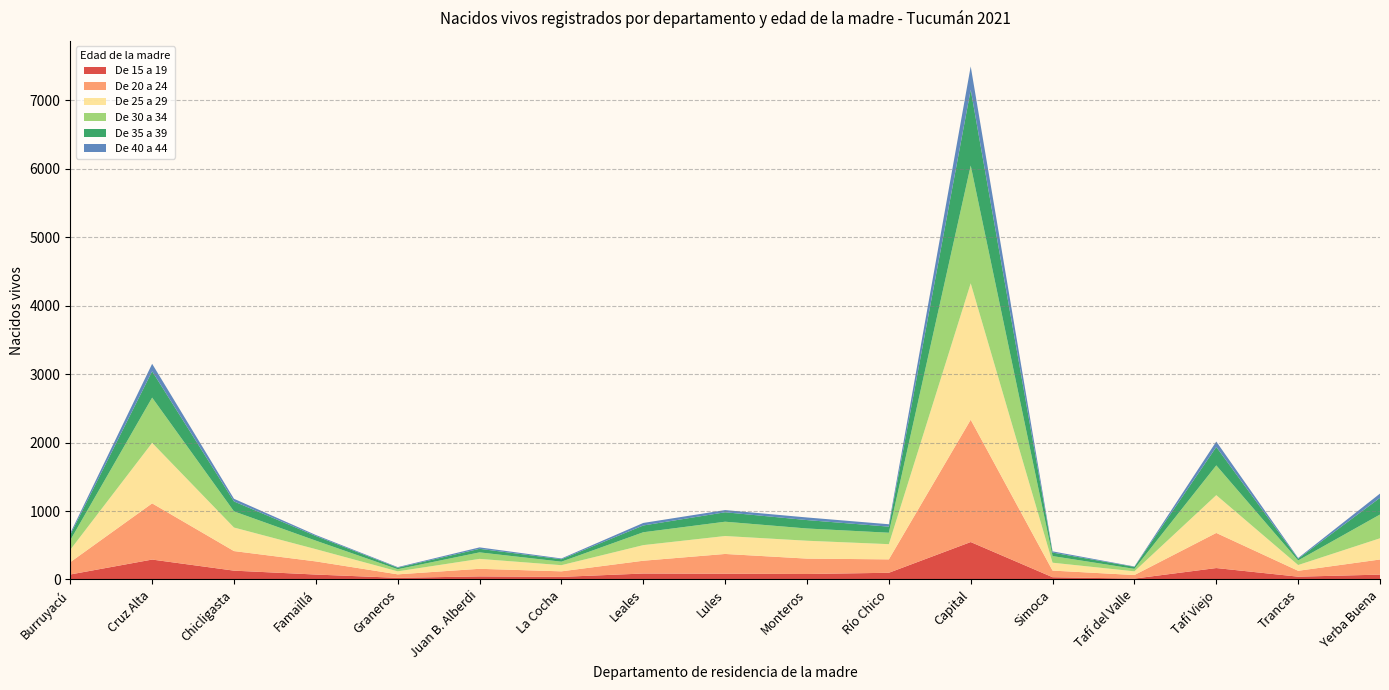

Reading left to right, extract all data points from this chart.

De 15 a 19: Burruyacú=73	Cruz Alta=291	Chicligasta=129	Famaillá=72	Graneros=24	Juan B. Alberdi=45	La Cocha=38	Leales=87	Lules=84	Monteros=80	Río Chico=98	Capital=547	Simoca=33	Tafí del Valle=13	Tafí Viejo=167	Trancas=41	Yerba Buena=71
De 20 a 24: Burruyacú=180	Cruz Alta=821	Chicligasta=286	Famaillá=192	Graneros=51	Juan B. Alberdi=111	La Cocha=81	Leales=187	Lules=289	Monteros=225	Río Chico=196	Capital=1787	Simoca=97	Tafí del Valle=52	Tafí Viejo=513	Trancas=86	Yerba Buena=221
De 25 a 29: Burruyacú=181	Cruz Alta=884	Chicligasta=344	Famaillá=179	Graneros=44	Juan B. Alberdi=145	La Cocha=90	Leales=228	Lules=262	Monteros=261	Río Chico=222	Capital=1993	Simoca=115	Tafí del Valle=54	Tafí Viejo=552	Trancas=84	Yerba Buena=310
De 30 a 34: Burruyacú=140	Cruz Alta=661	Chicligasta=236	Famaillá=124	Graneros=31	Juan B. Alberdi=95	La Cocha=51	Leales=188	Lules=209	Monteros=179	Río Chico=167	Capital=1720	Simoca=97	Tafí del Valle=36	Tafí Viejo=435	Trancas=67	Yerba Buena=347
De 35 a 39: Burruyacú=79	Cruz Alta=385	Chicligasta=145	Famaillá=68	Graneros=22	Juan B. Alberdi=52	La Cocha=36	Leales=99	Lules=138	Monteros=123	Río Chico=89	Capital=1108	Simoca=51	Tafí del Valle=29	Tafí Viejo=269	Trancas=25	Yerba Buena=244
De 40 a 44: Burruyacú=24	Cruz Alta=109	Chicligasta=39	Famaillá=15	Graneros=9	Juan B. Alberdi=21	La Cocha=11	Leales=37	Lules=32	Monteros=38	Río Chico=35	Capital=341	Simoca=18	Tafí del Valle=6	Tafí Viejo=79	Trancas=11	Yerba Buena=62